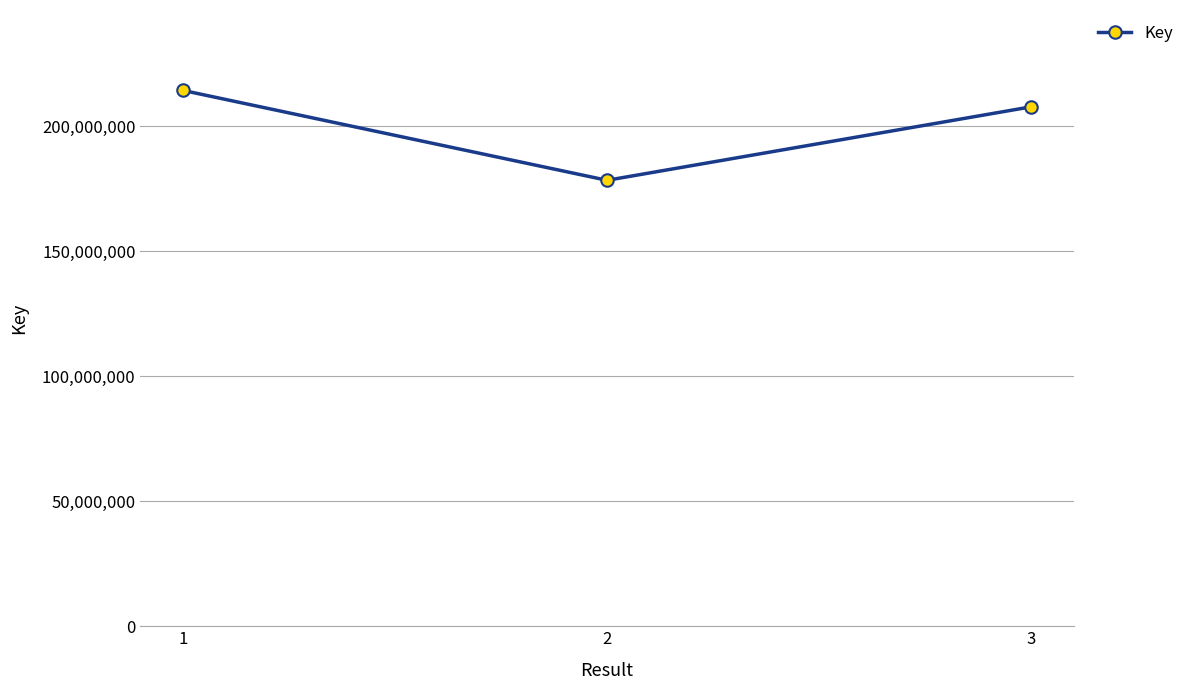

Reading left to right, what are all the values shown in this chart?

214338241	178371879	207771833